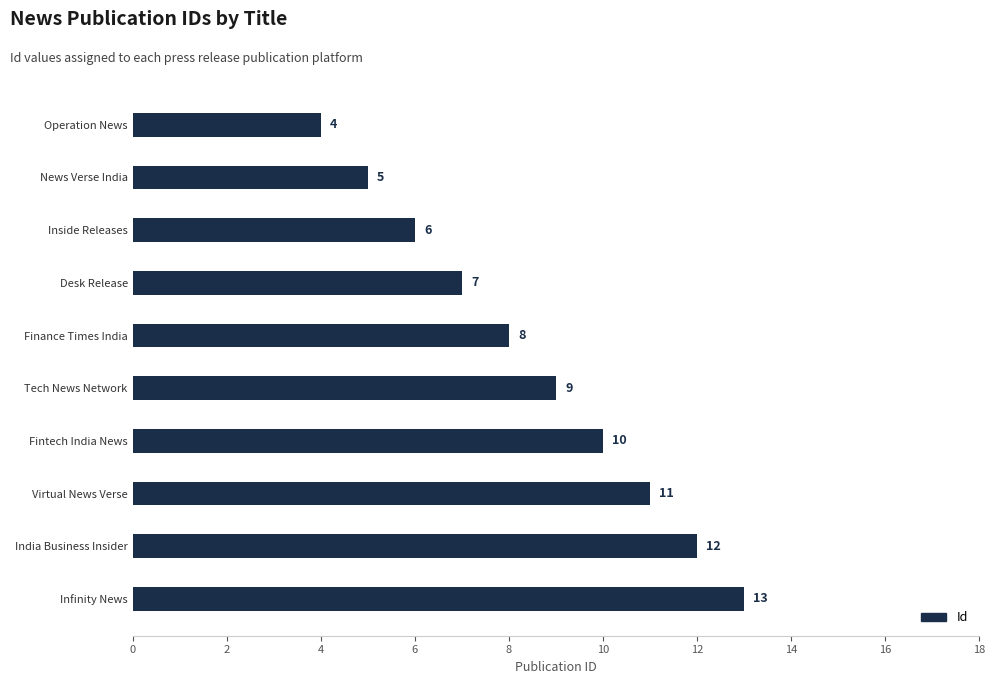

Is it true that the value at News Verse India is 5?

True